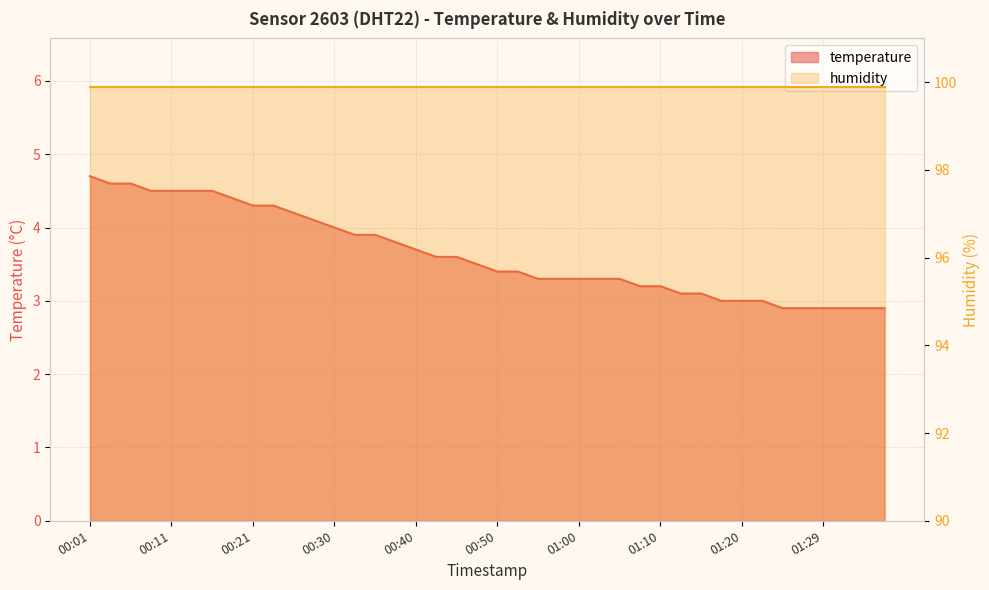

Count the number of categories in the chart.

40